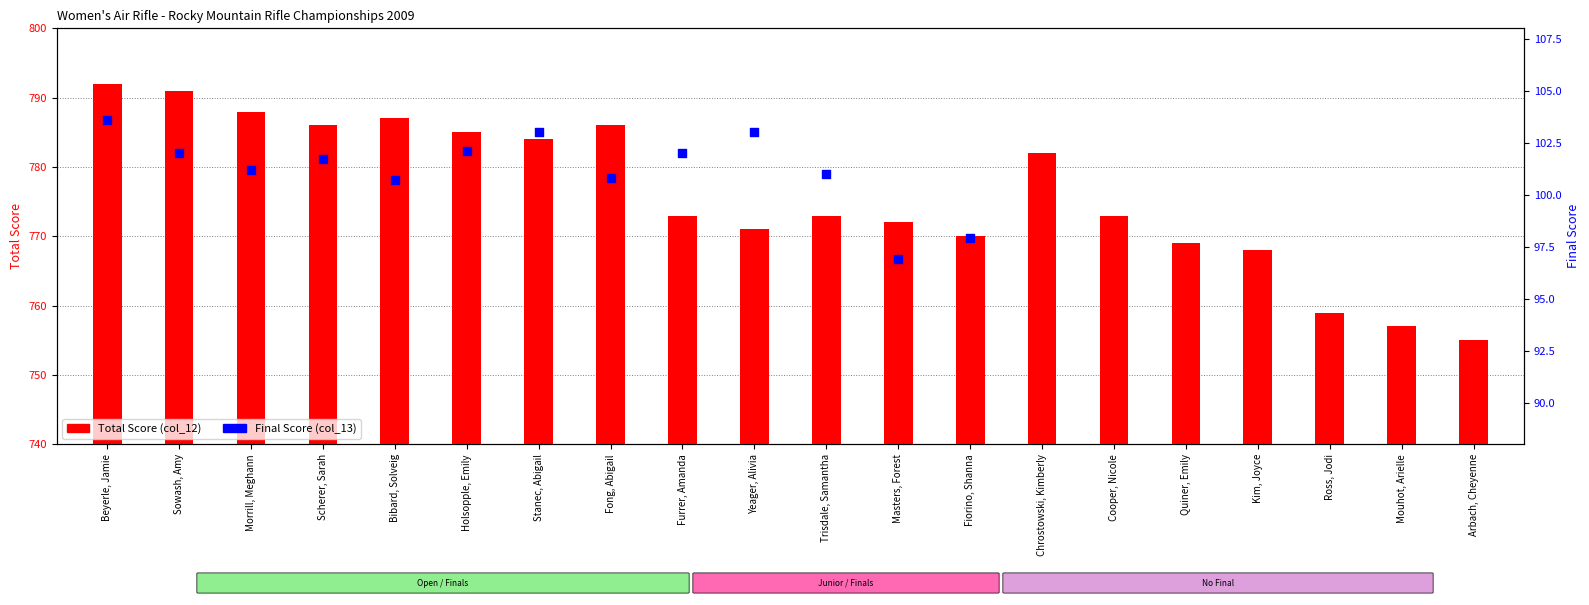

Between Fiorino, Shanna and Arbach, Cheyenne, which is larger?

Fiorino, Shanna